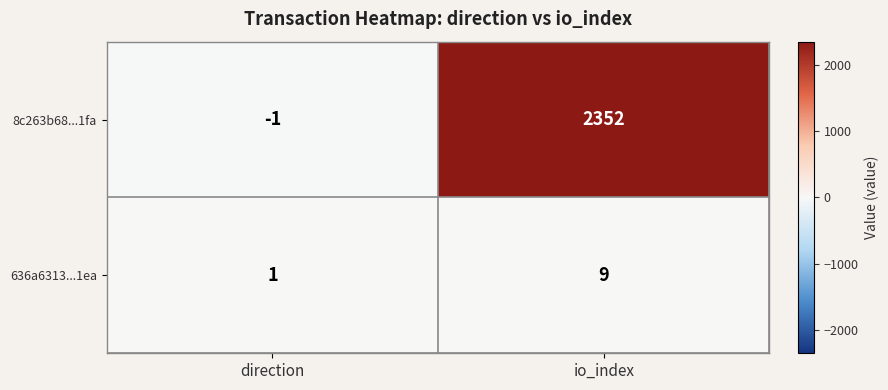

Which category has the lowest value across all series?

direction